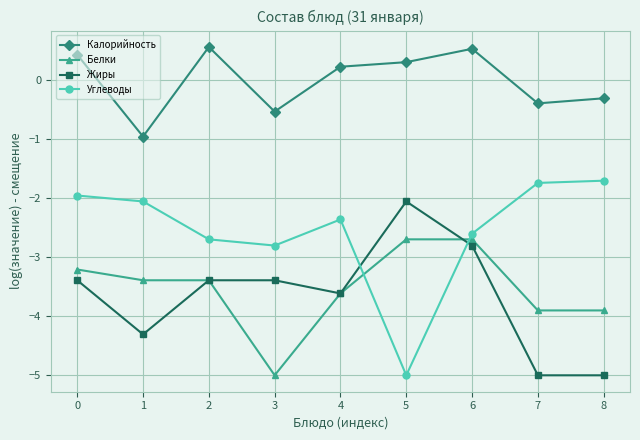

What is the difference between the maximum and minimum values in the Углеводы series?

3.3